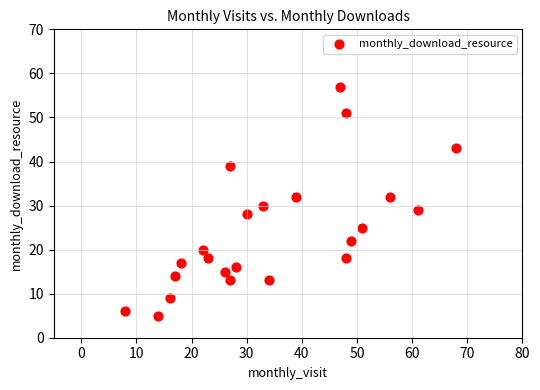

What is the range of Y values (max minus min)?

52